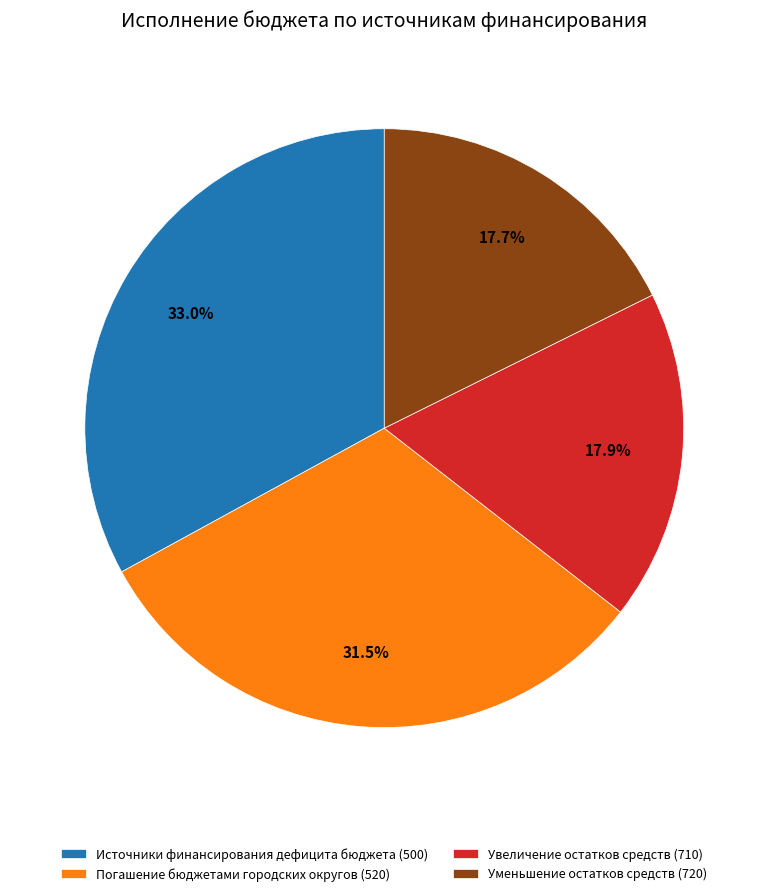

How many slices are in this pie chart?

4